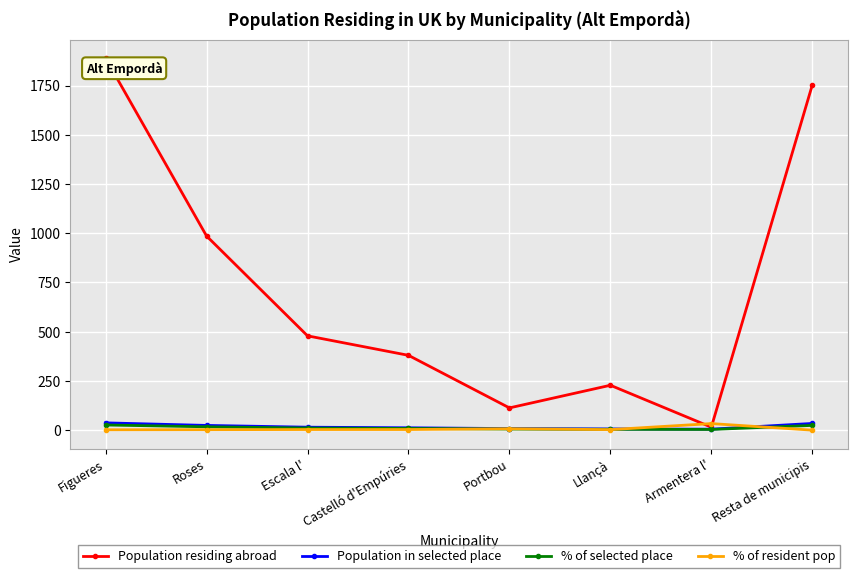

What is the maximum value shown in the chart?

1889.0